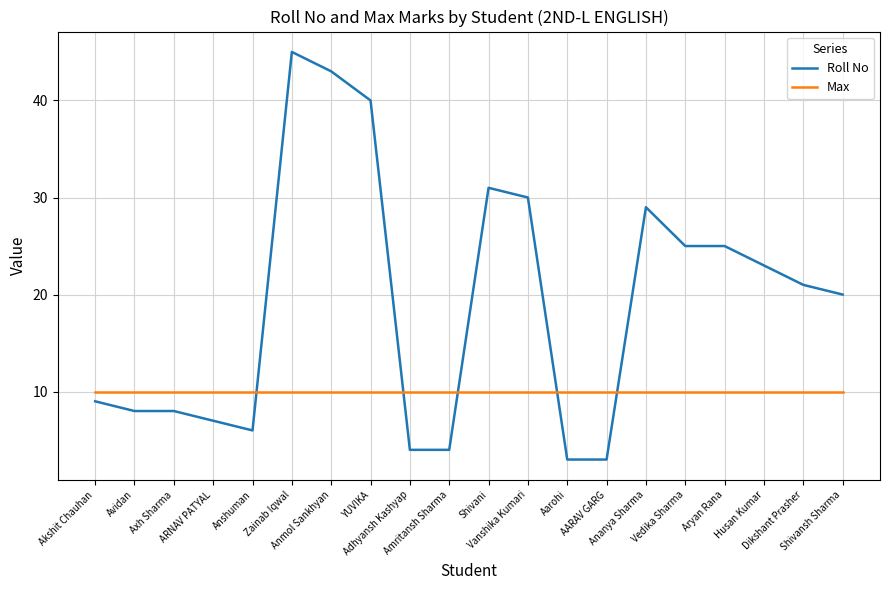

What position from the left is AARAV GARG?

14